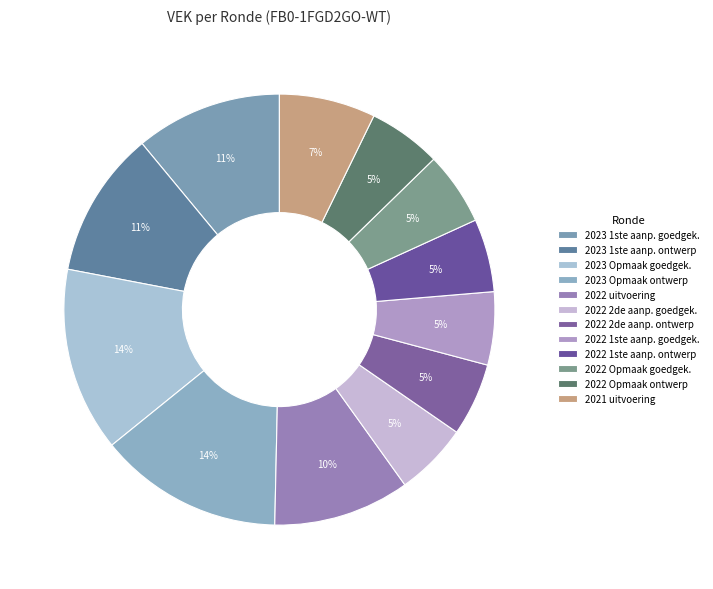

Count the number of slices in the pie.

12